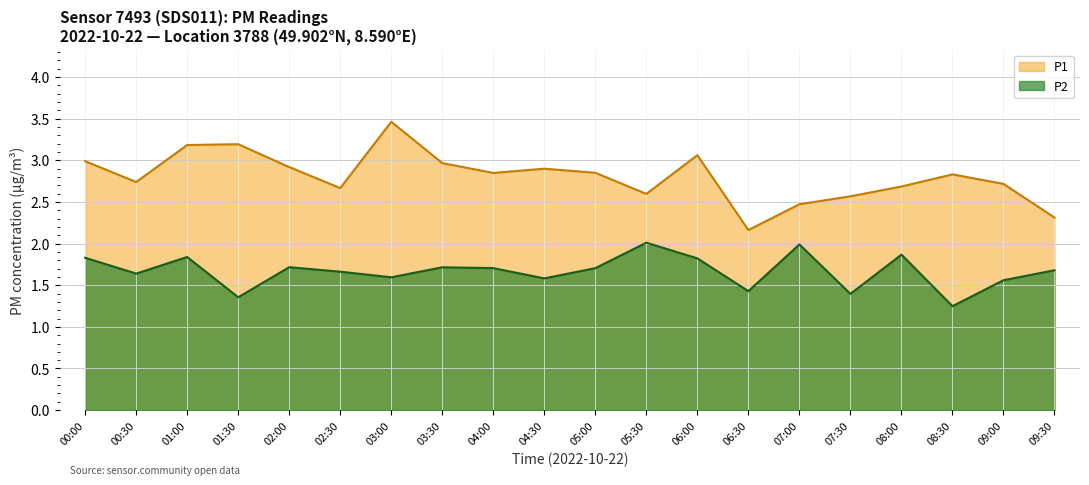

How many lines are shown in the chart?

2